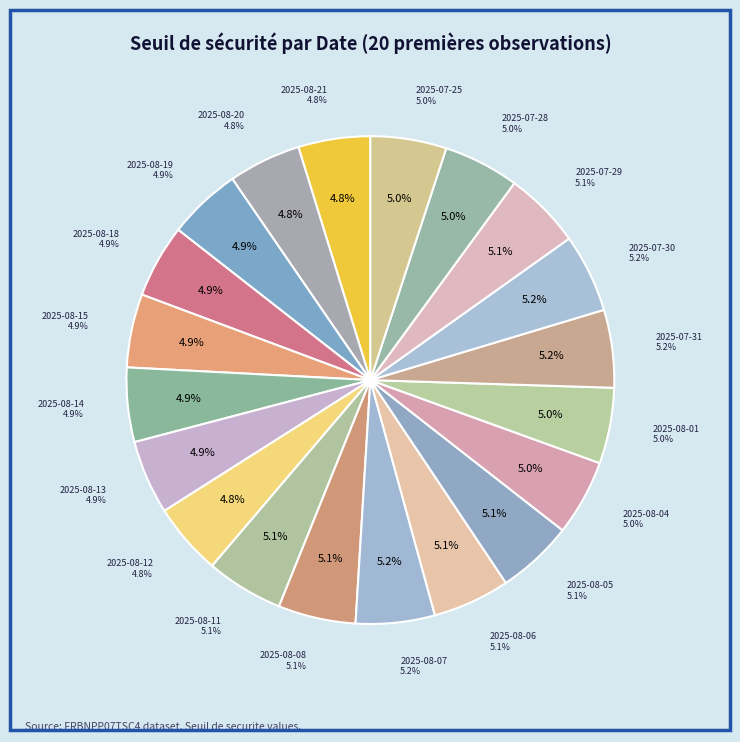

True or false: 2025-08-07 accounts for 1% of the total.

False